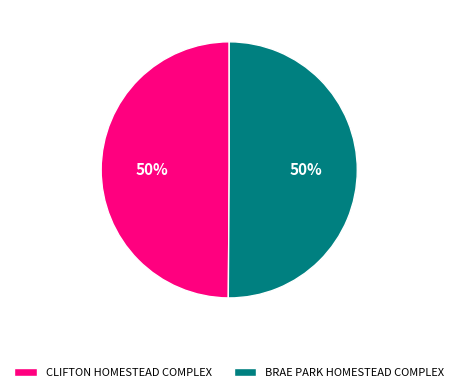

To the nearest percent, what portion does BRAE PARK HOMESTEAD COMPLEX represent?

50%